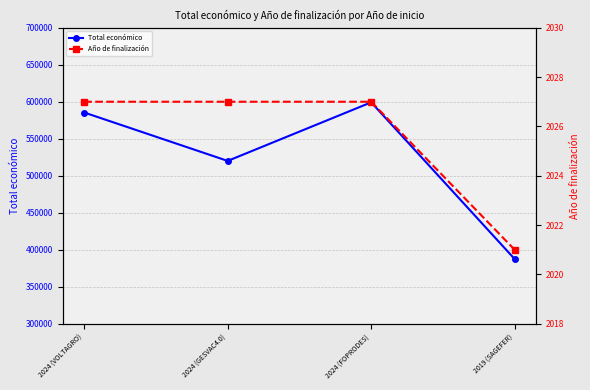

At which category does the chart reach its peak across all series?

2024 (FOPRODES)